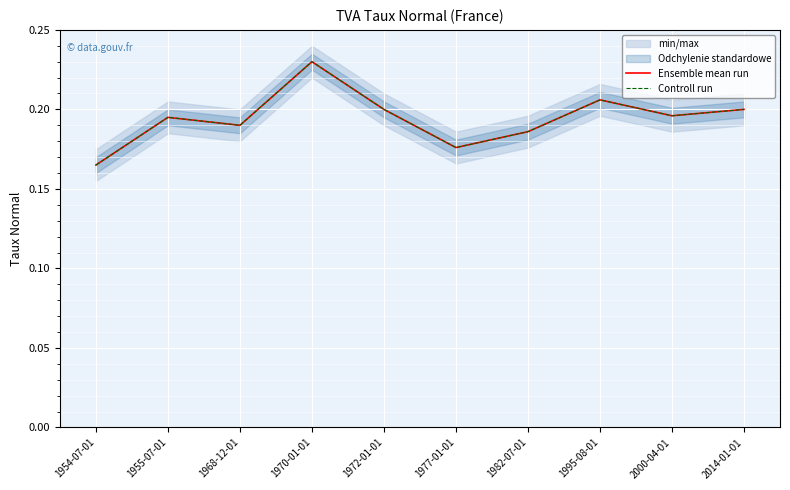

Which series has the widest spread of values?

Ensemble mean run